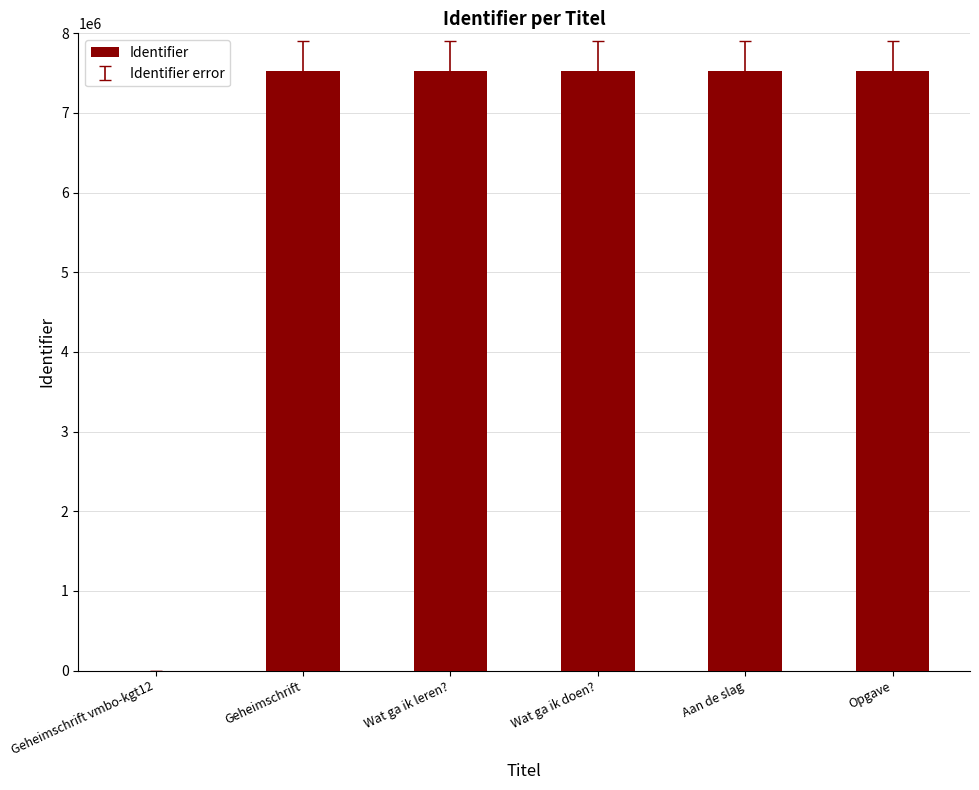

What is the greatest value displayed?

7529405